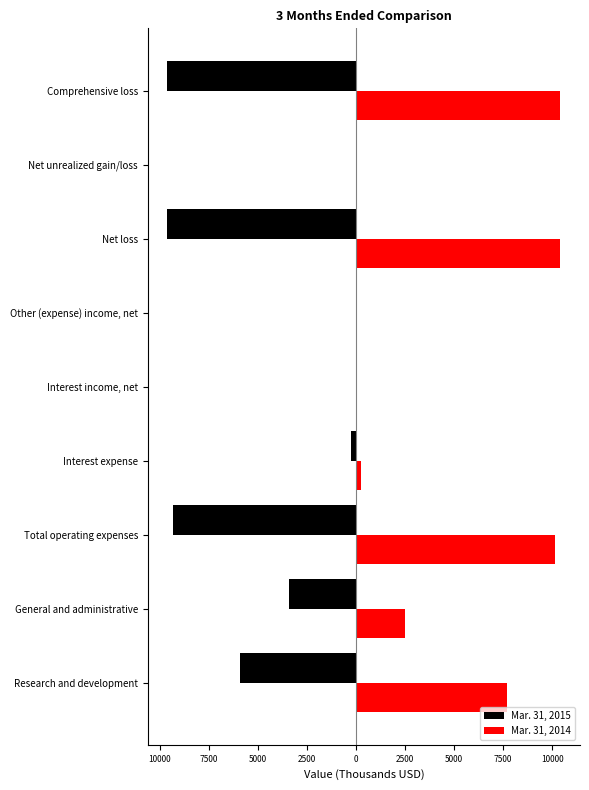

What are all the series names shown in the legend?

Mar. 31, 2015, Mar. 31, 2014